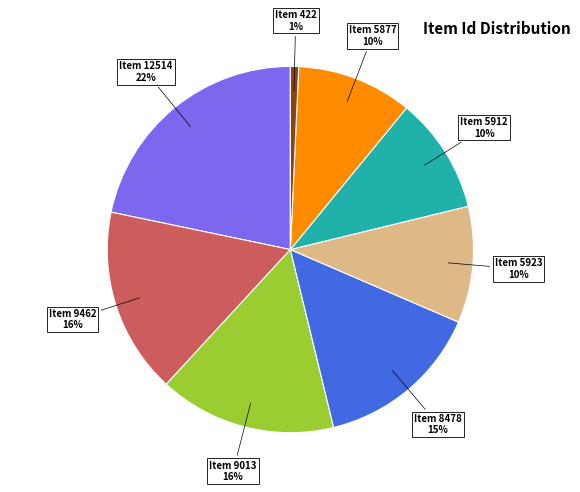

How many segments does this pie chart have?

8